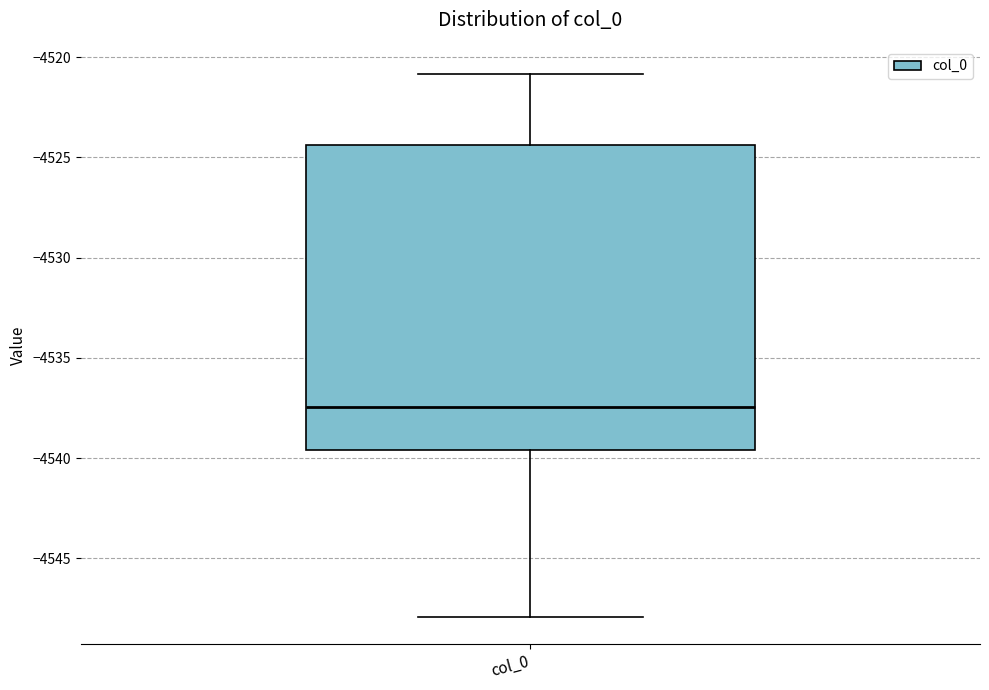

Transcribe this box plot: give where the median line is, the range the box spans, and where the two whiskers end, as read against the y-axis. The values are not printed on the chart, so give them approximately, as read against the axis.

median -4537.5, box -4539.5 to -4524.5, whiskers -4548.0 to -4521.0